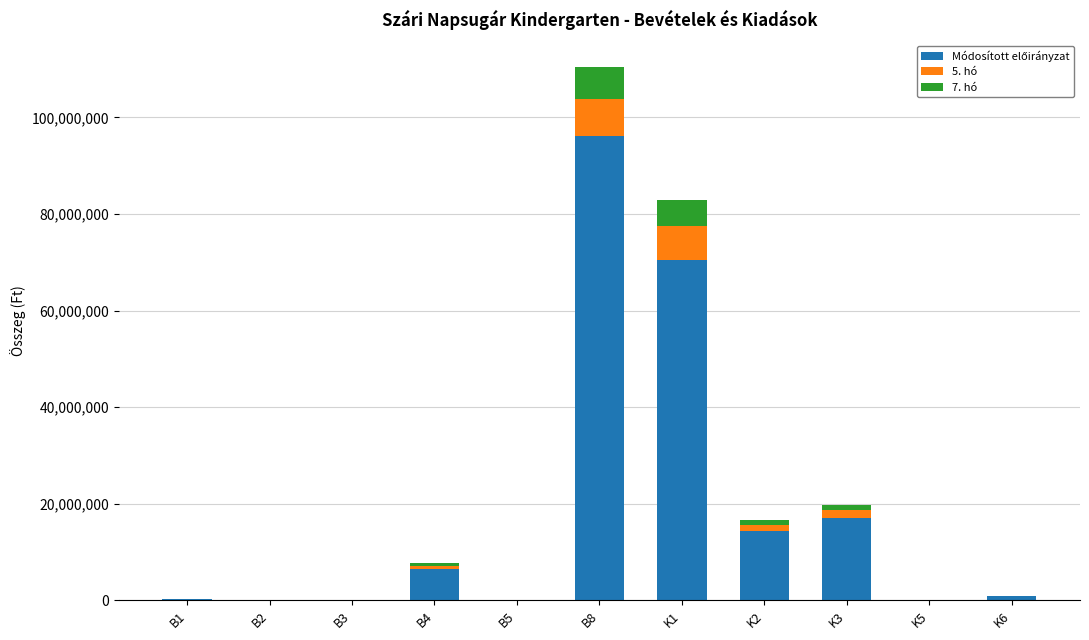

At which category is the sum across all series the highest?

B8